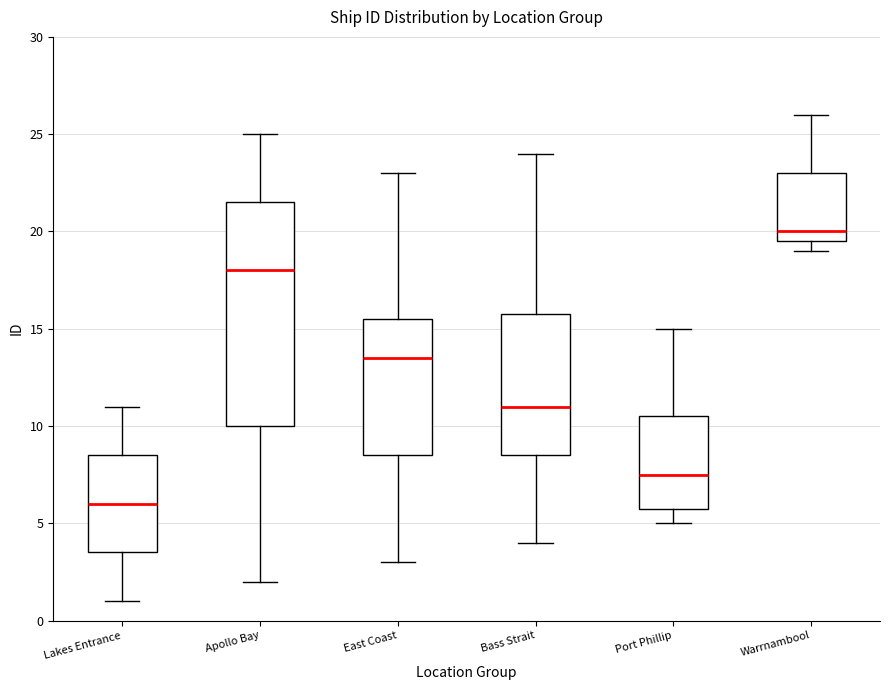

Where does the upper whisker of the box for Port Phillip end on the y-axis? The values are not printed on the chart, so give them approximately, as read against the axis.

15.0